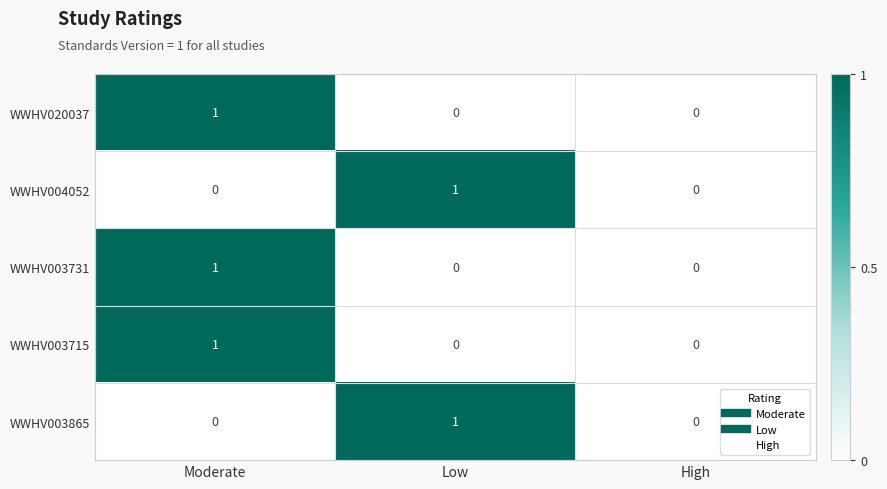

Count the WWHV020037 values in the range 0 to 1.

3